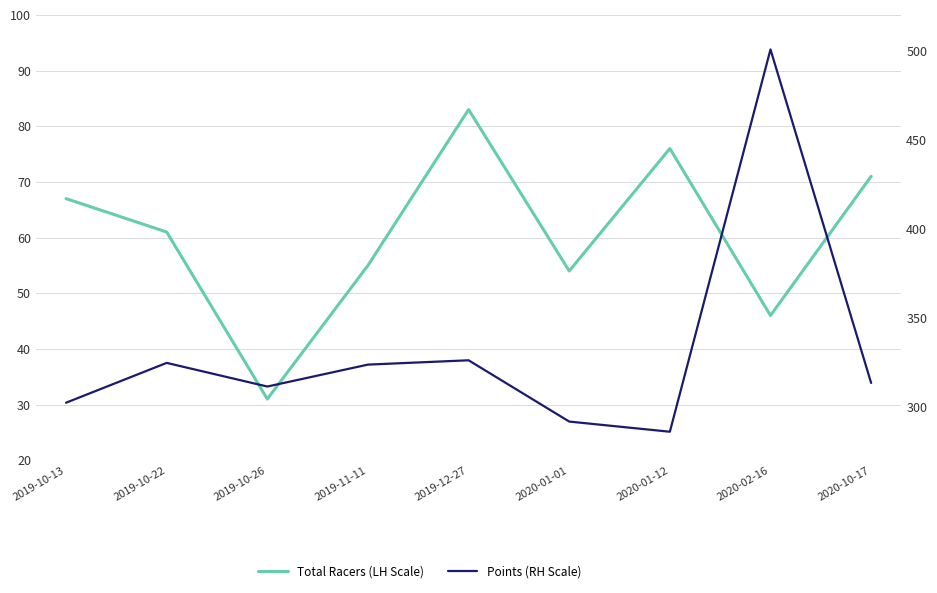

What is the lowest value of the Points (RH Scale) series?

286.0